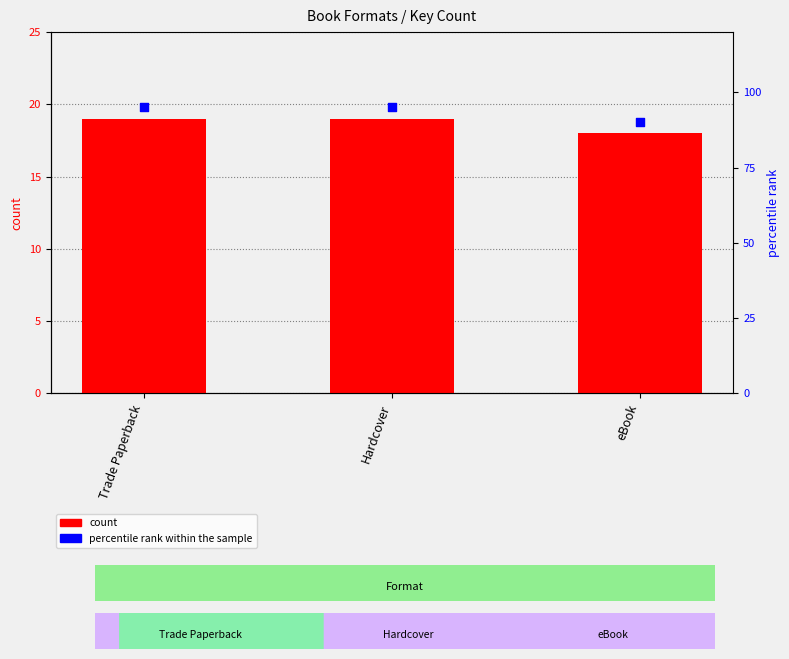

Is the value of percentile rank within the sample at eBook greater than the value of count at Trade Paperback?

Yes